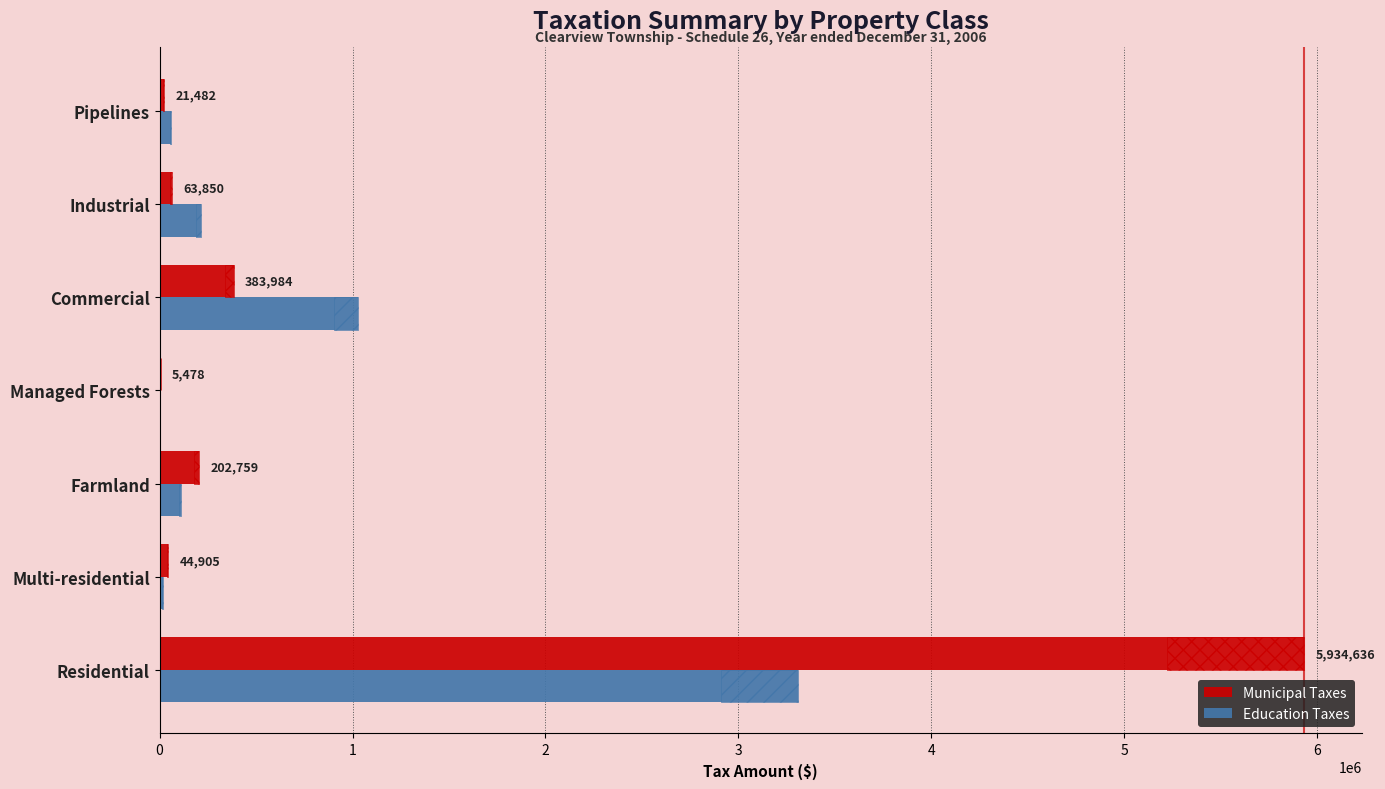

Reading left to right, extract all data points from this chart.

Municipal Taxes: 5934636	44905	202759	5478	383984	63850	21482
Education Taxes: 3309835	16278	113082	3055	1028884	215445	61139